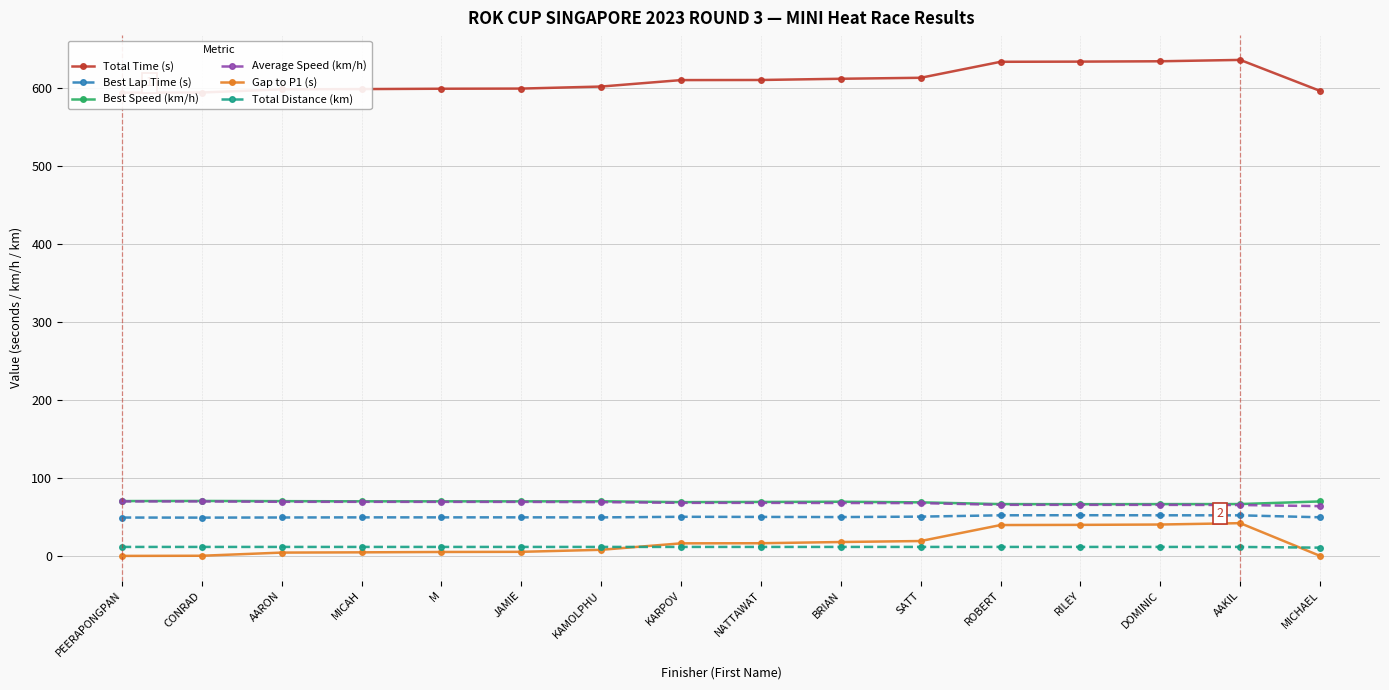

How many data points in Average Speed (km/h) are less than 68?

8